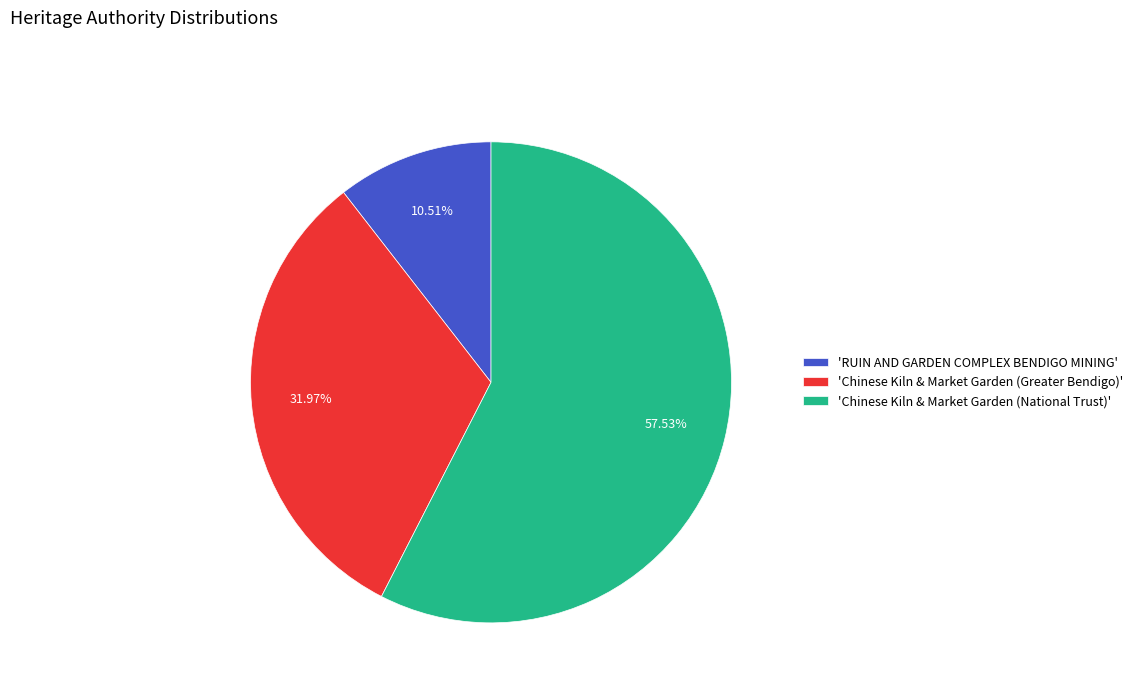

What is the ratio of the value at 'Chinese Kiln & Market Garden (Greater Bendigo)' to the value at 'RUIN AND GARDEN COMPLEX BENDIGO MINING'?

3.0